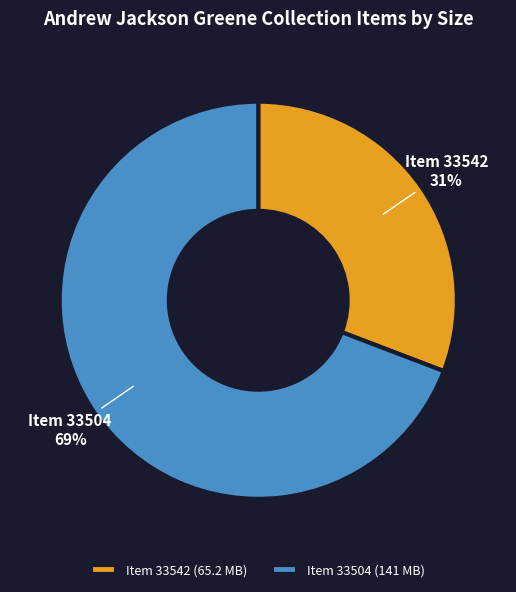

What percentage is the Item 33542 (65.2 MB) slice, to the nearest percent?

31%